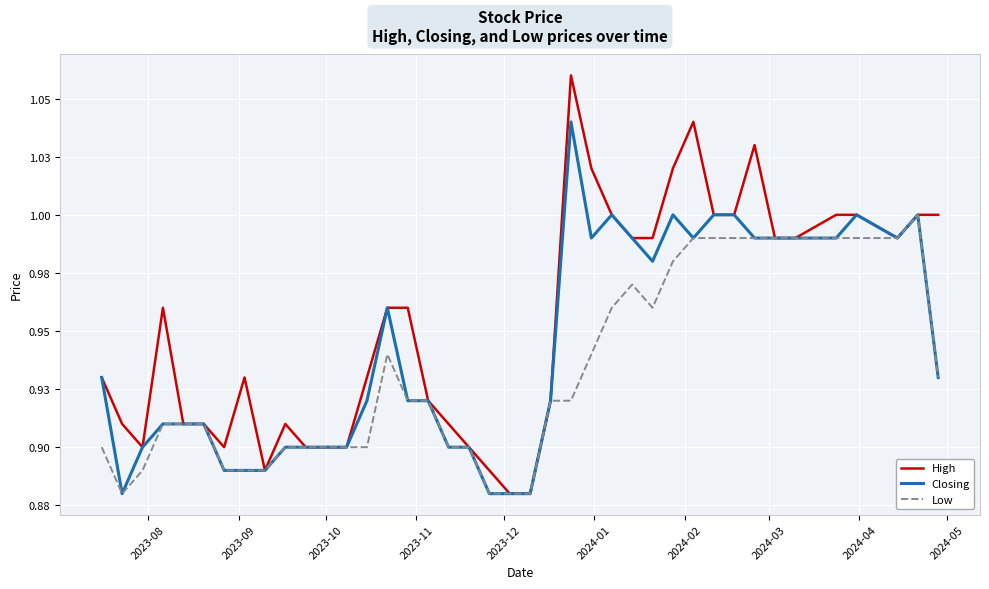

Is this an area chart (filled region under the line)?

No